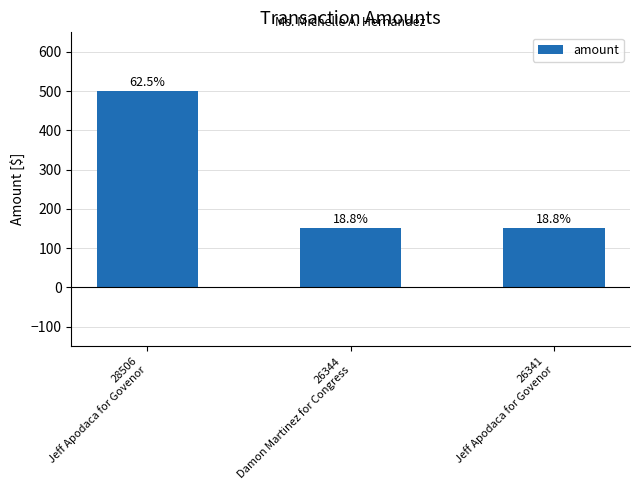

What is the label of the 2nd bar from the left?

26344
Damon Martinez for Congress